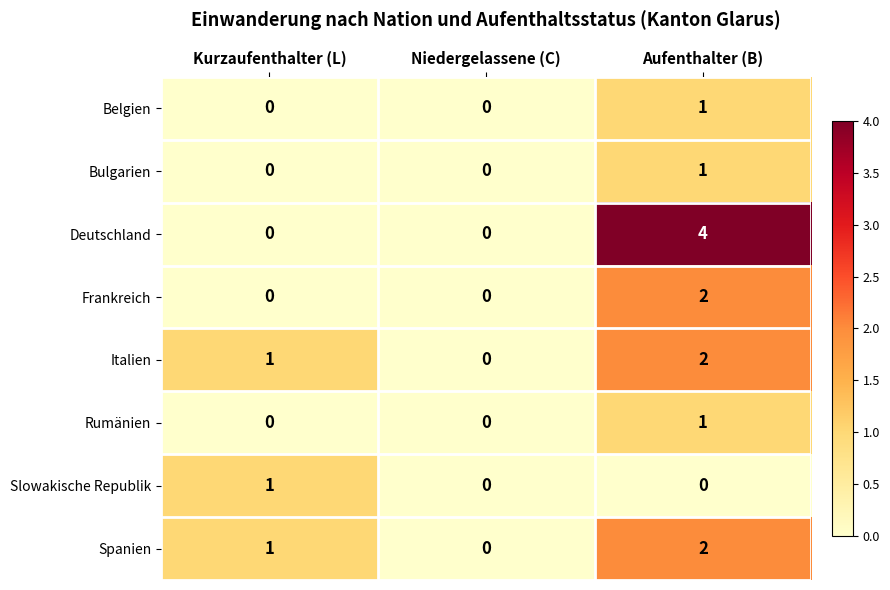

Which series has the largest total across all categories?

Deutschland